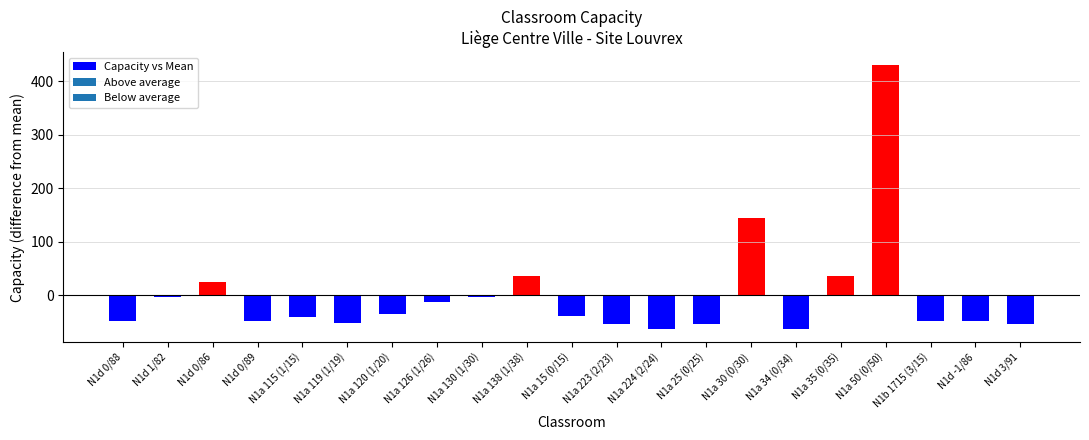

What is the label of the 11th bar from the right?

N1a 15 (0/15)